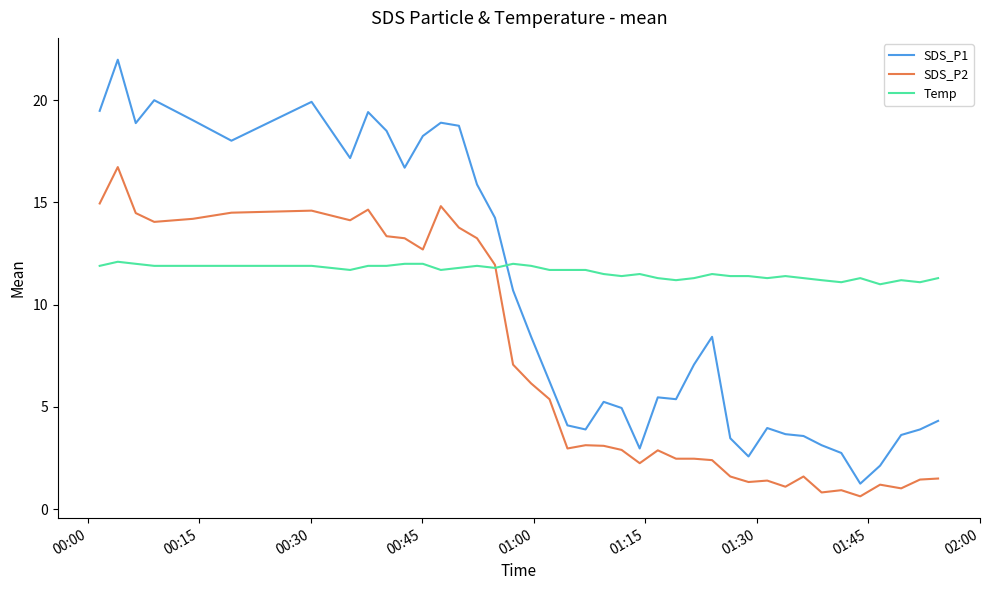

How many lines are shown in the chart?

3